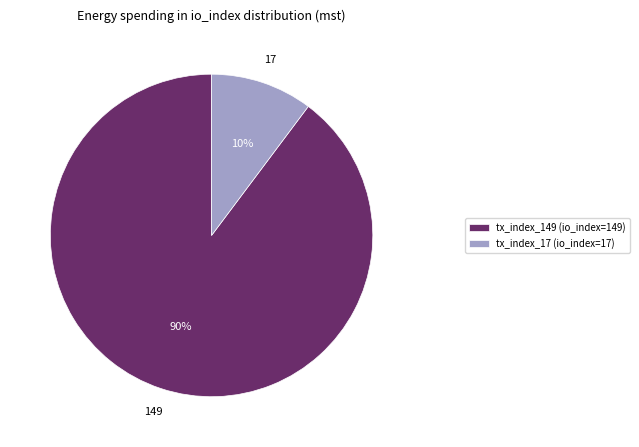

Is the sum of tx_index_17 and tx_index_149 greater than half?

Yes